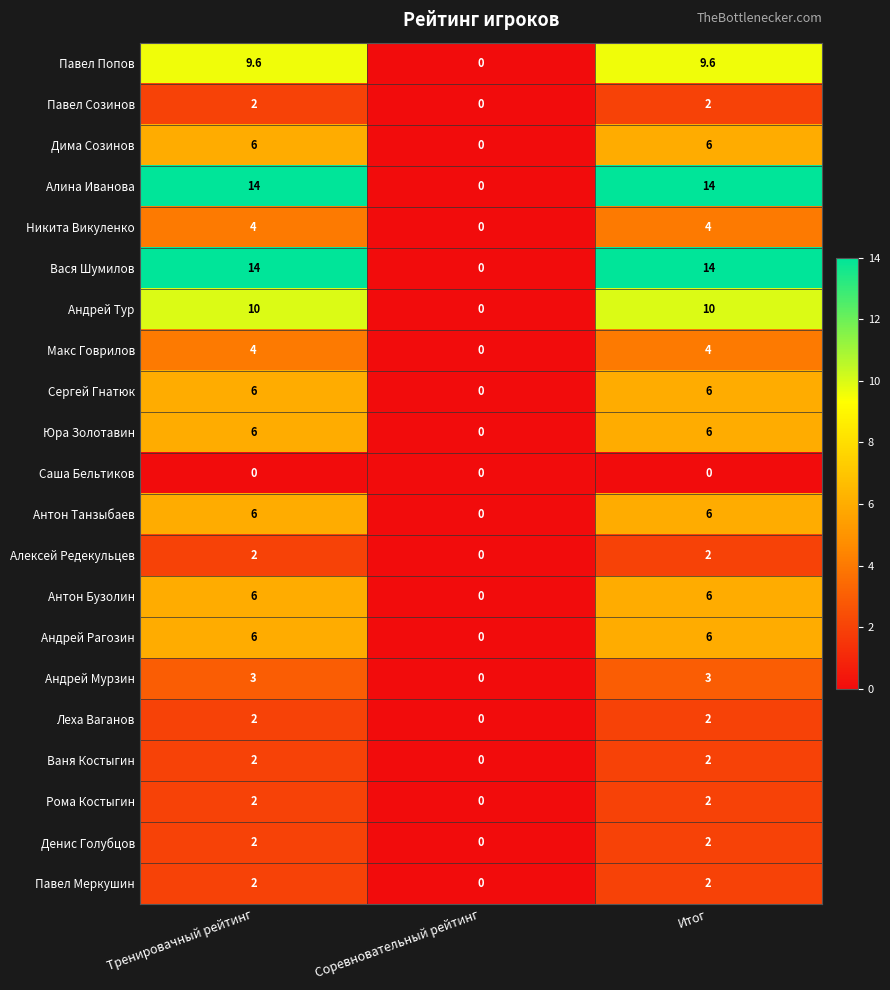

What is the total value across all series at Тренировачный рейтинг?

108.6